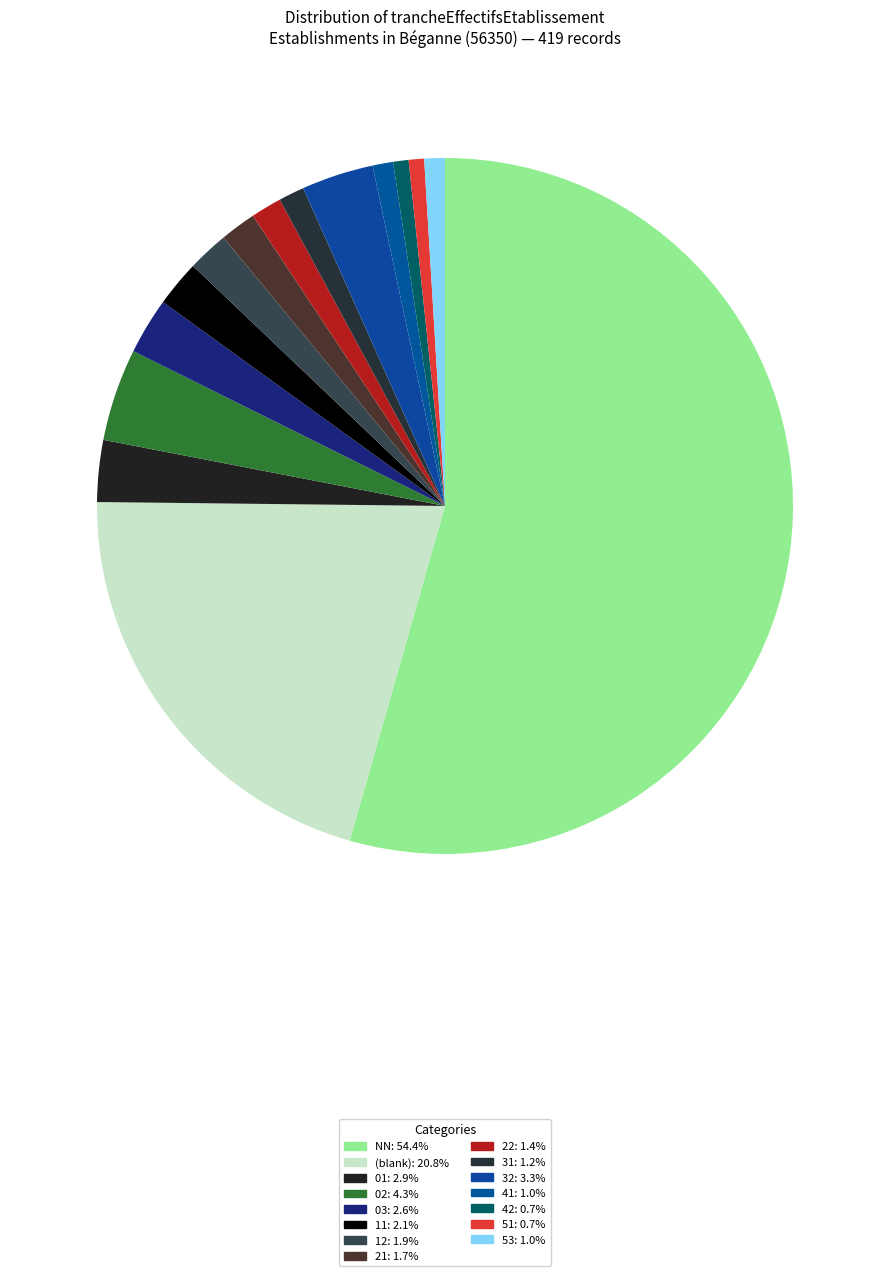

Count the number of slices in the pie.

15